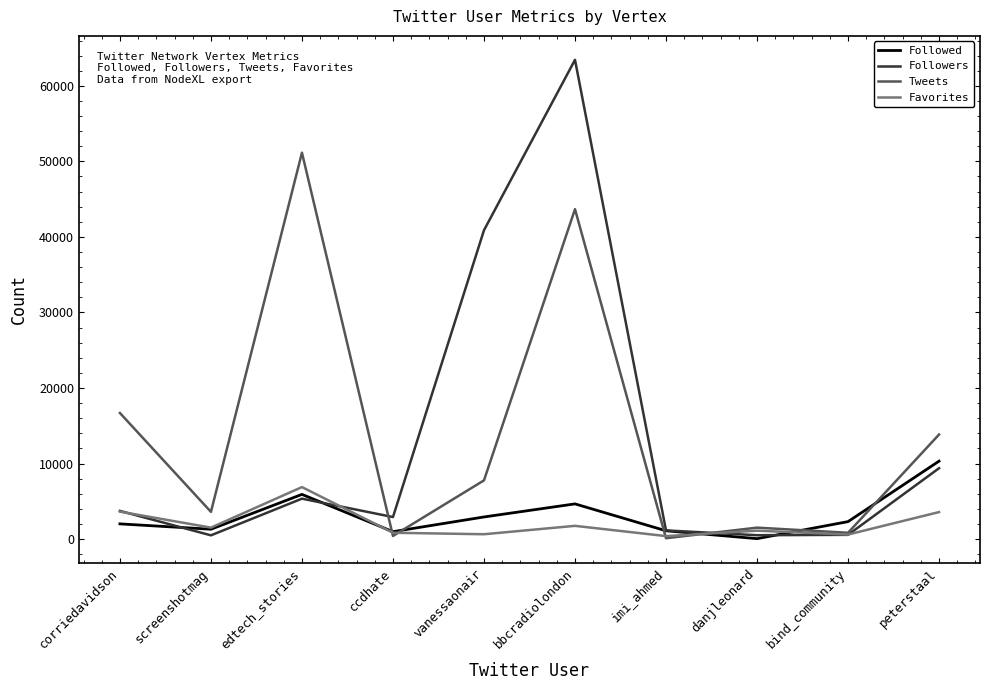

Which label corresponds to the largest value in the chart?

bbcradiolondon